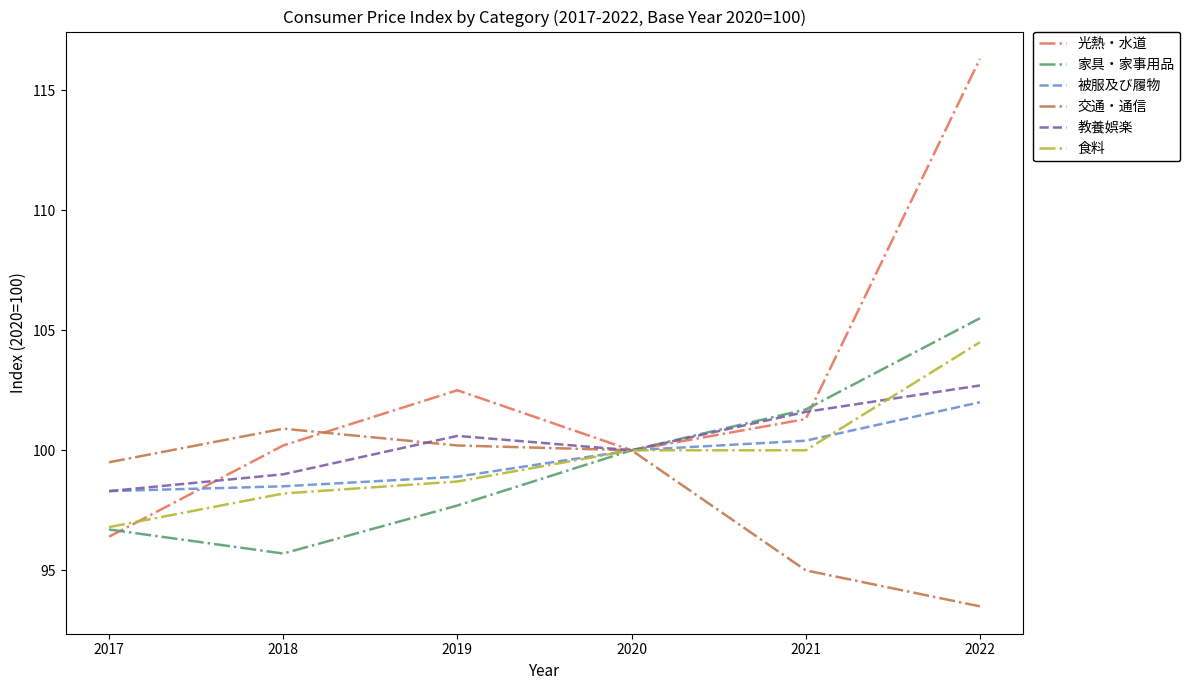

How many lines are shown in the chart?

6